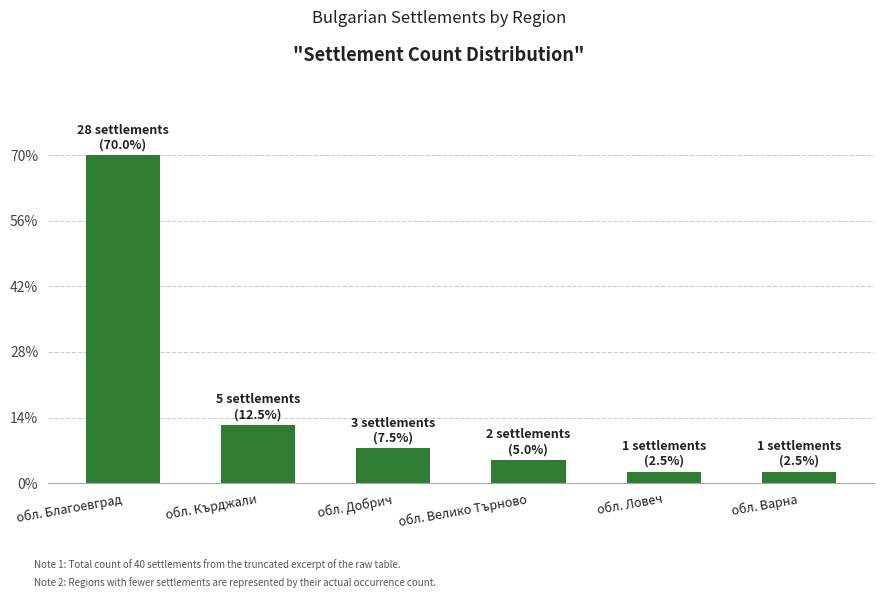

Does the chart contain any negative values?

No